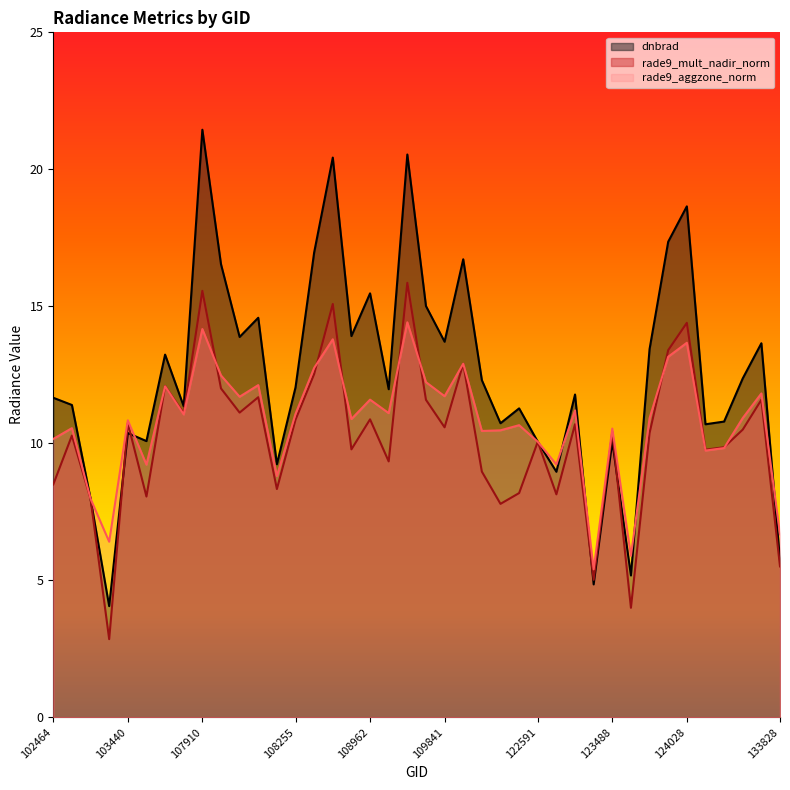

At which category does dnbrad reach its first local valley?

103201